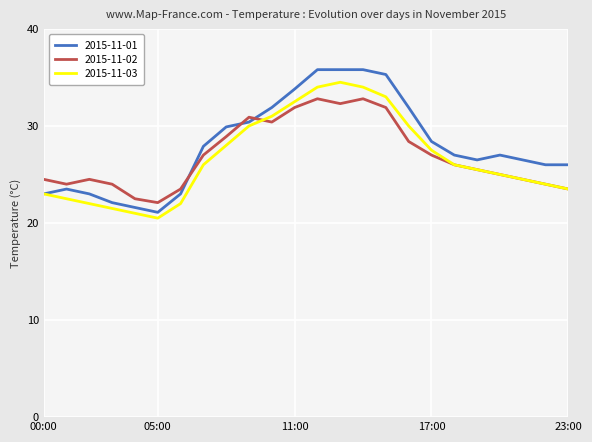

What is the minimum value for 2015-11-02?

22.1